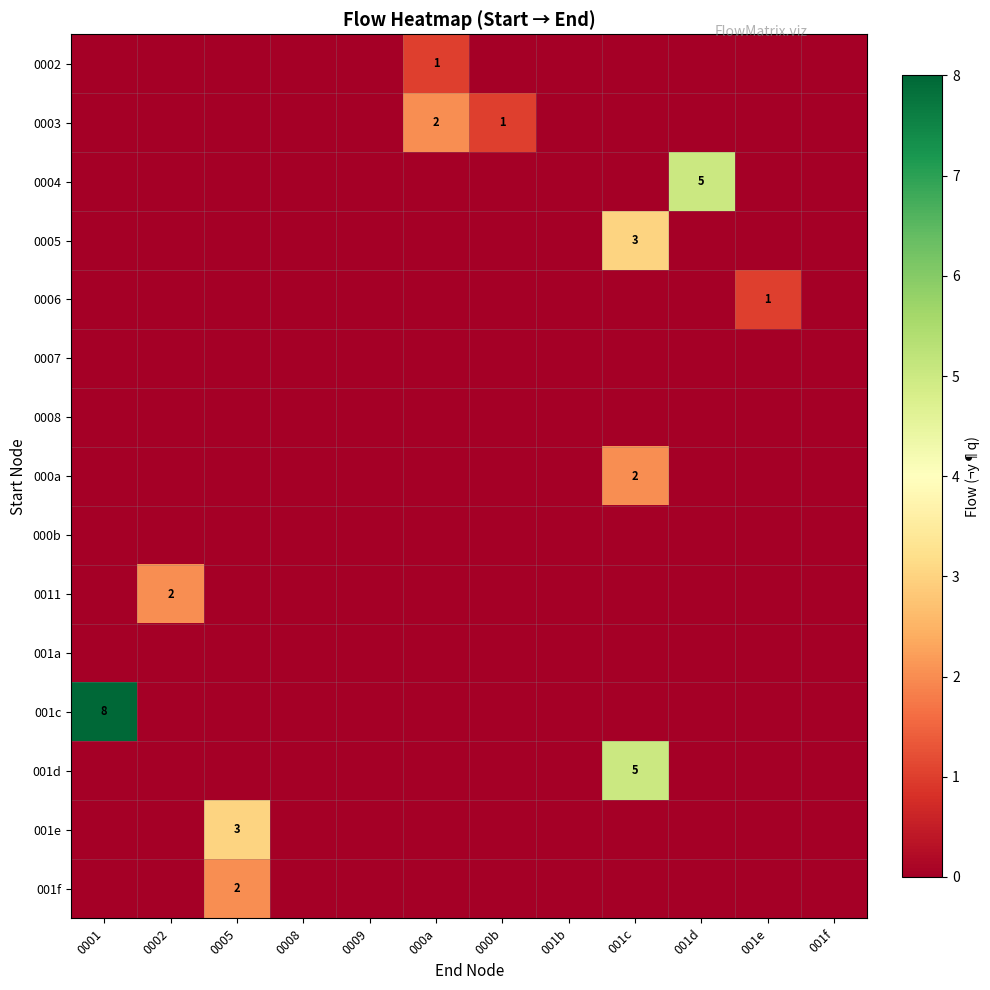

The value of 0011 at 0002 is 2. True or false?

True